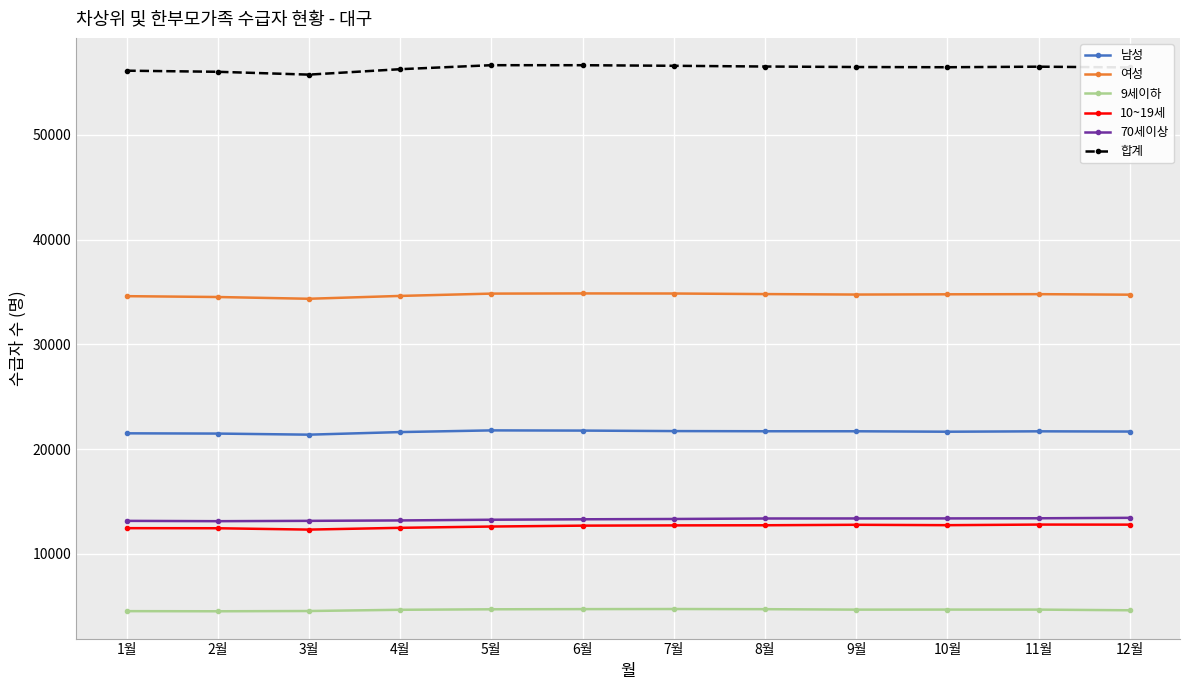

Rank the series by their maximum value, from highest to lowest.

합계, 여성, 남성, 70세이상, 10~19세, 9세이하